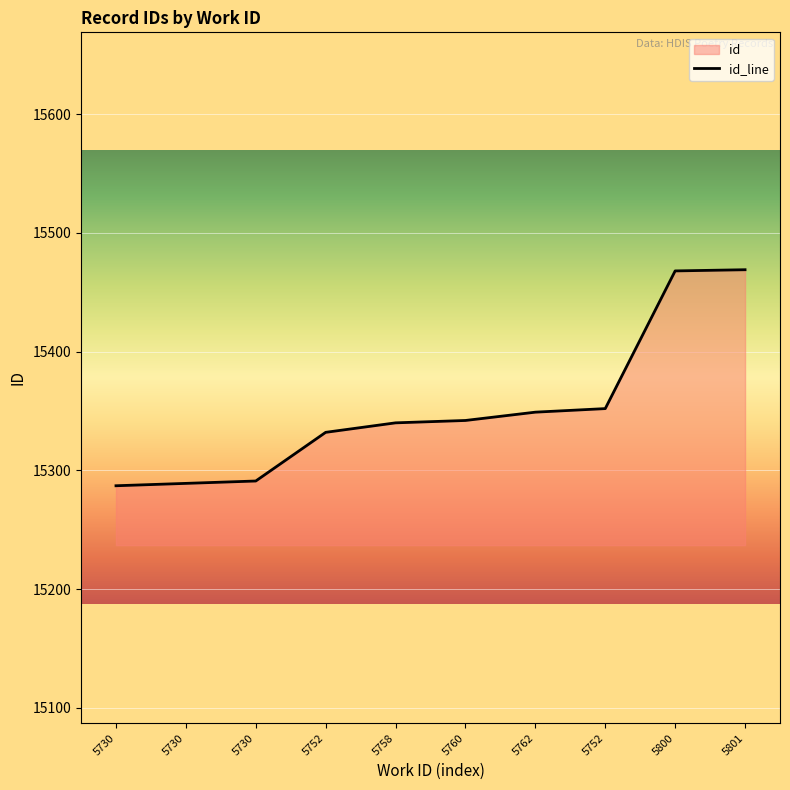

How many lines are shown in the chart?

1